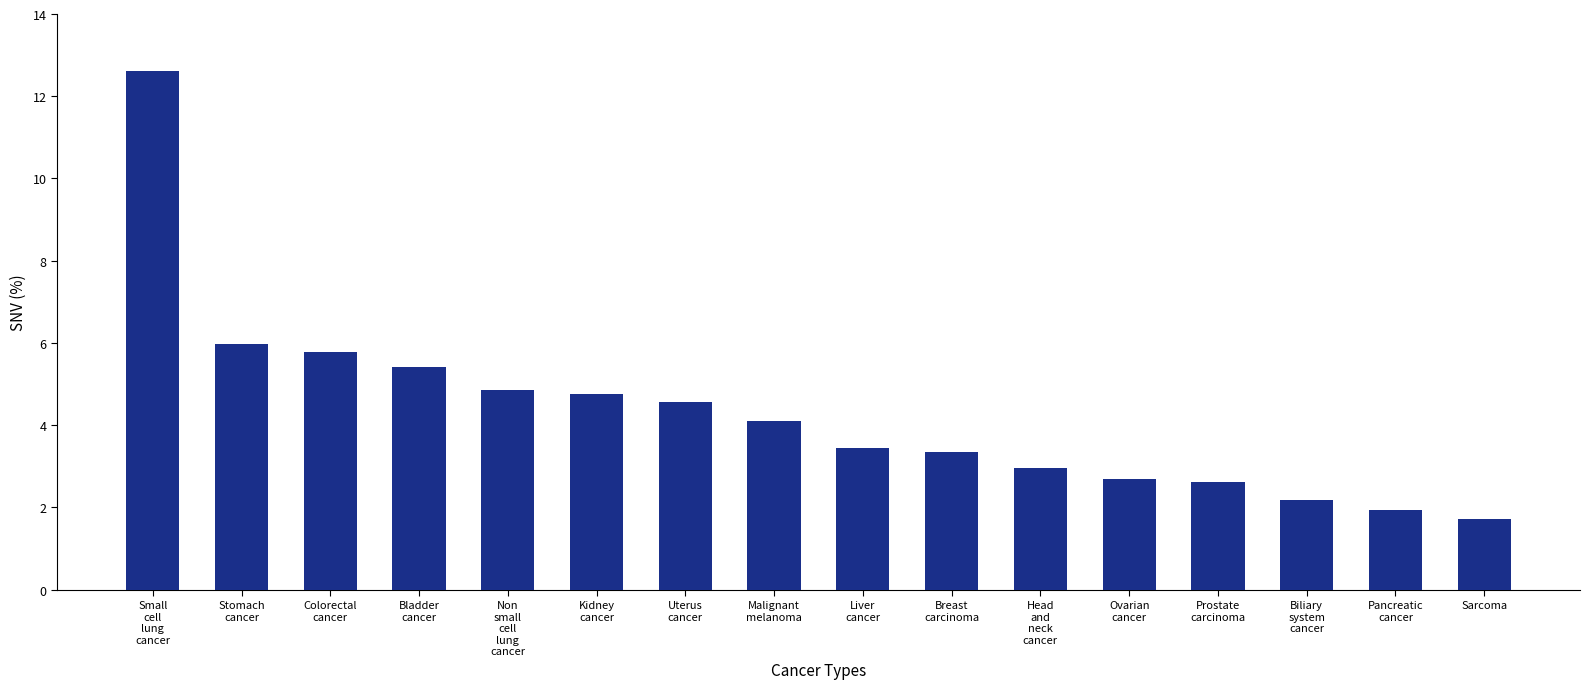

Which category has the highest value across all series?

Small
cell
lung
cancer